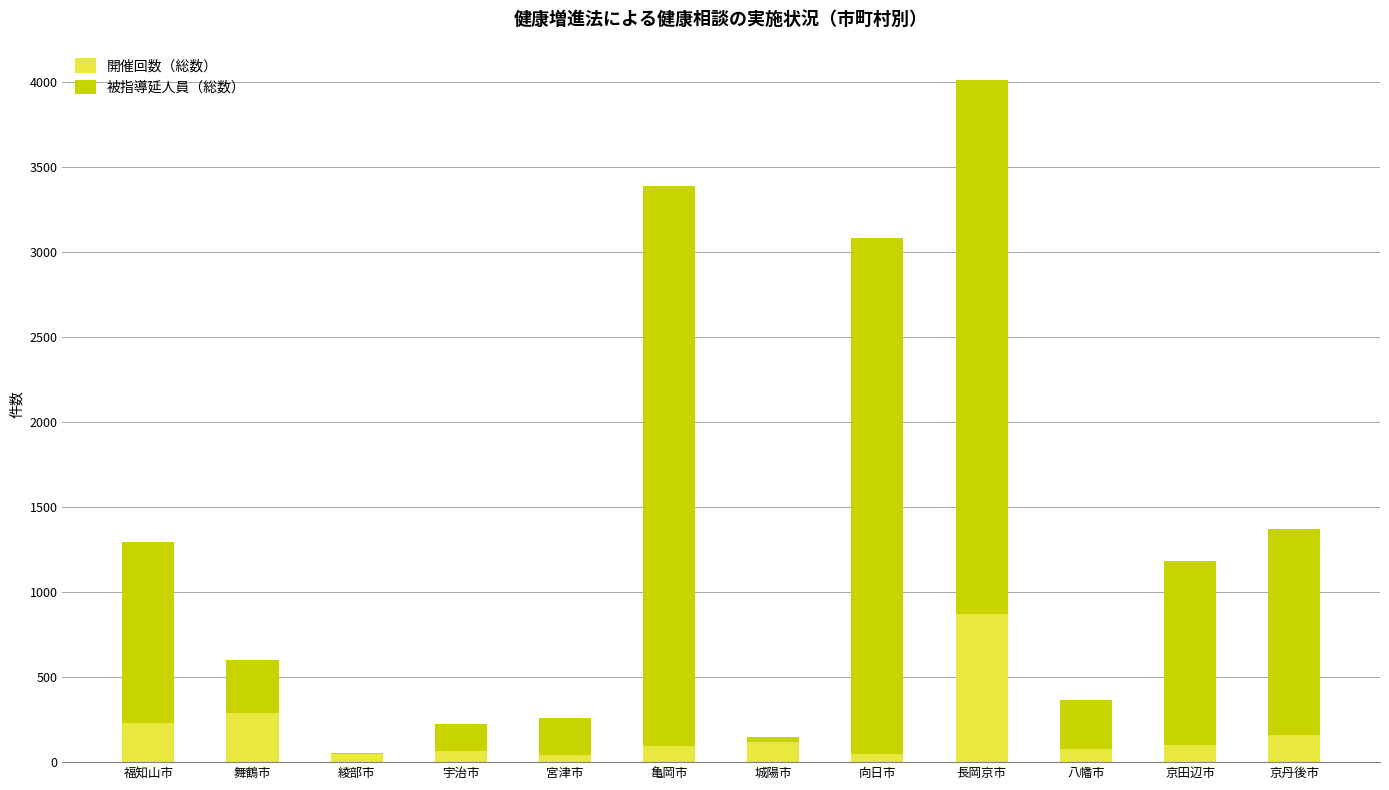

Where is 開催回数（総数） nearest to the value 456?

舞鶴市